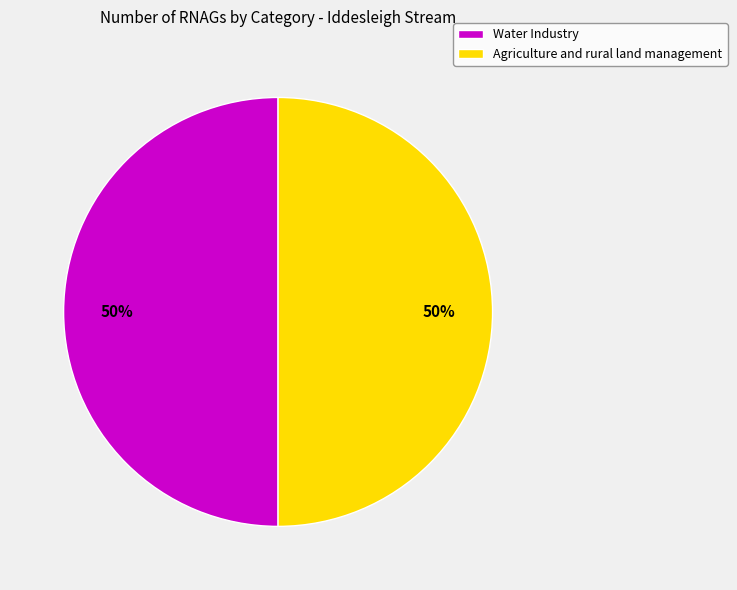

Combined, do Water Industry and Agriculture and rural land management account for over 50%?

Yes